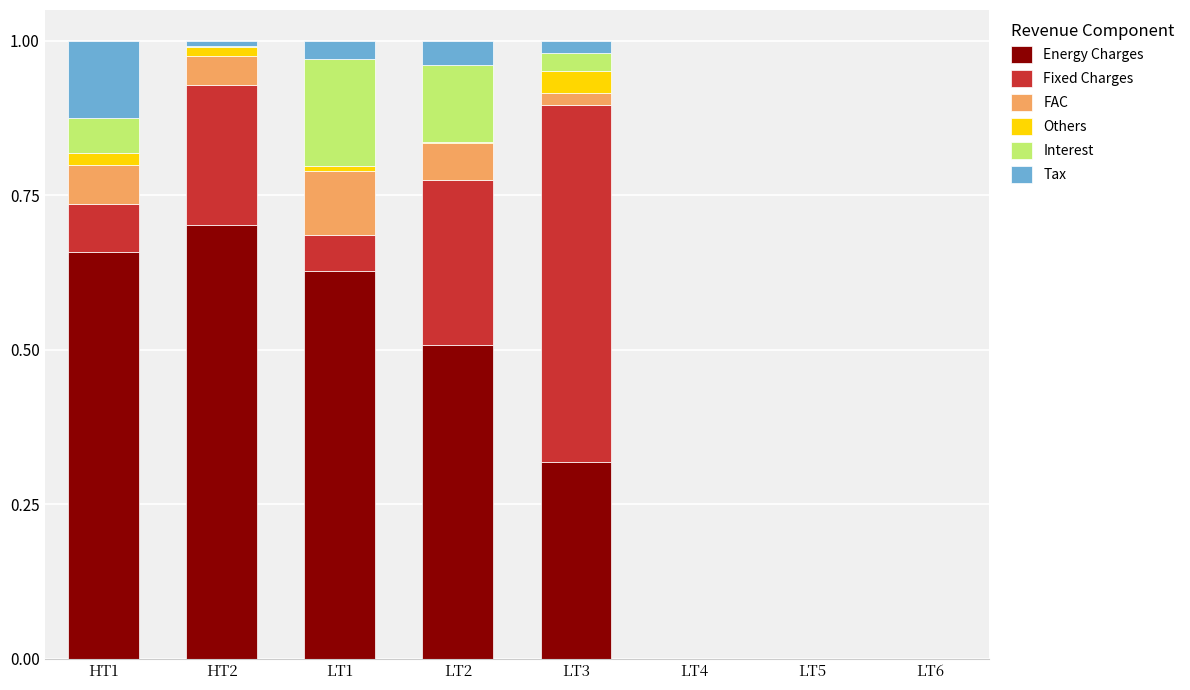

The Energy Charges series shows 0.7 at HT1. True or false?

True